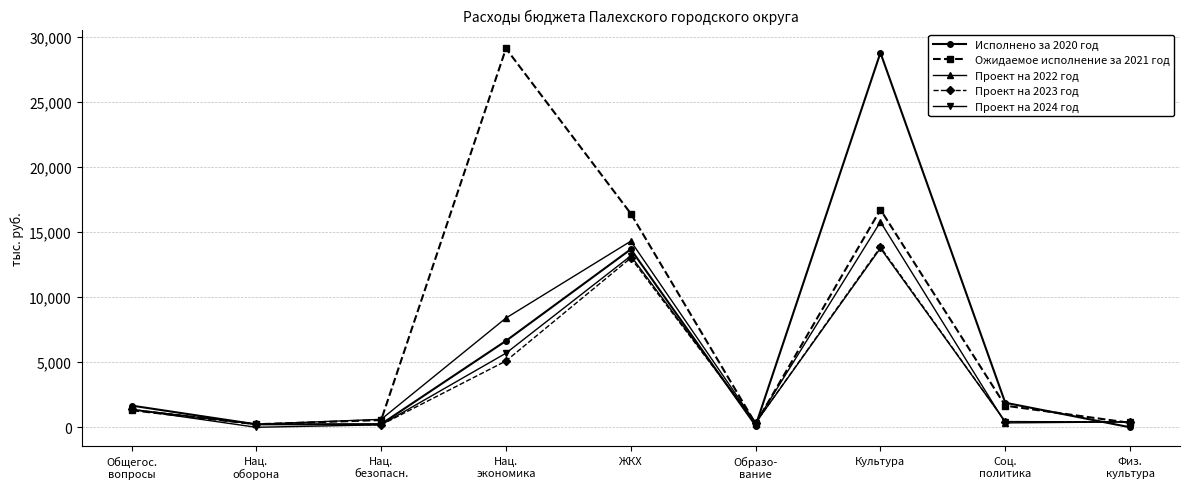

True or false: Исполнено за 2020 год and Проект на 2022 год cross at least once.

True